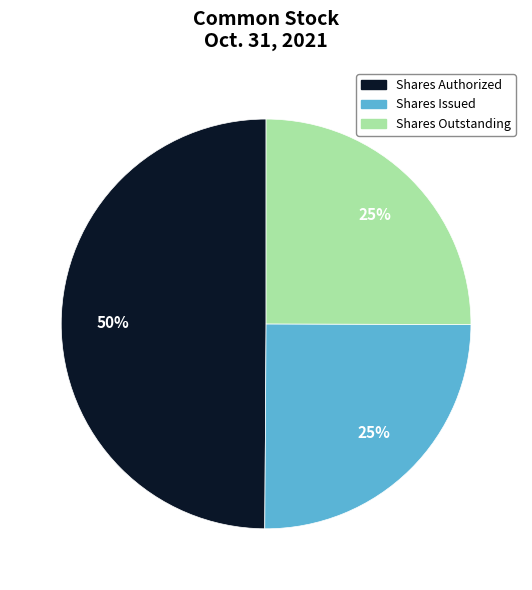

Is the sum of Shares Issued and Shares Authorized greater than half?

Yes